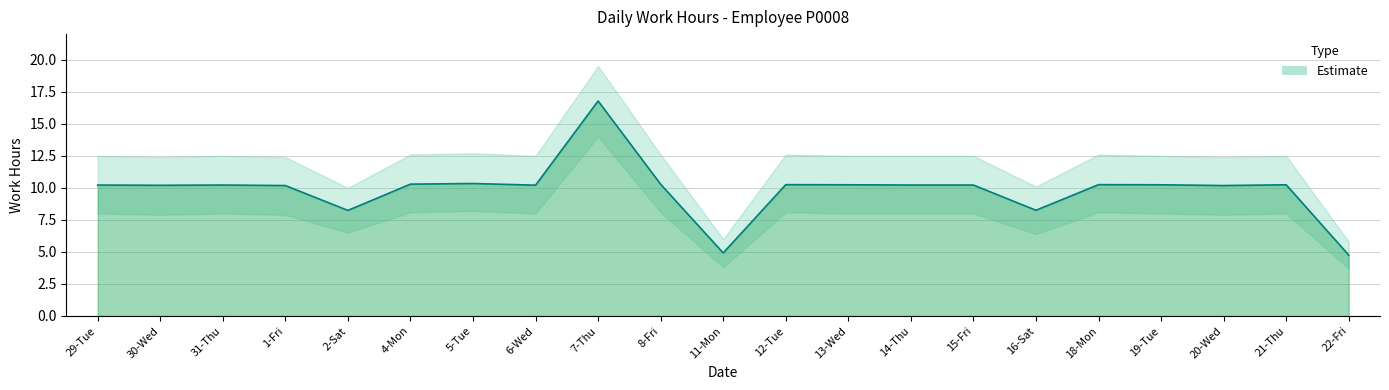

True or false: Estimate and Estimate_upper intersect in this chart.

False